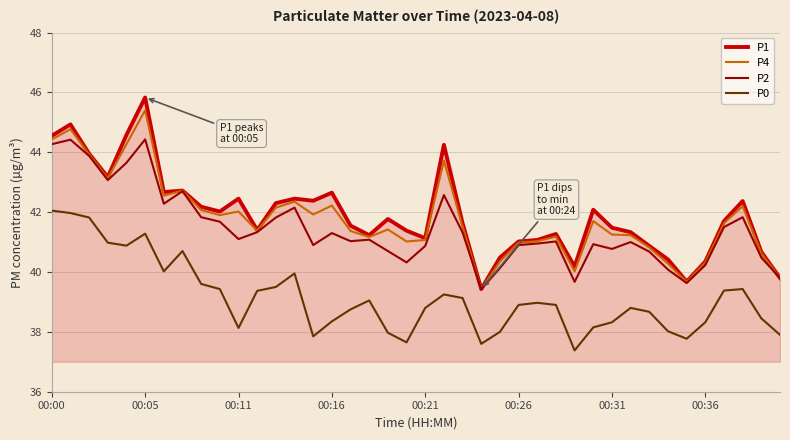

True or false: P1 and P0 cross at least once.

False